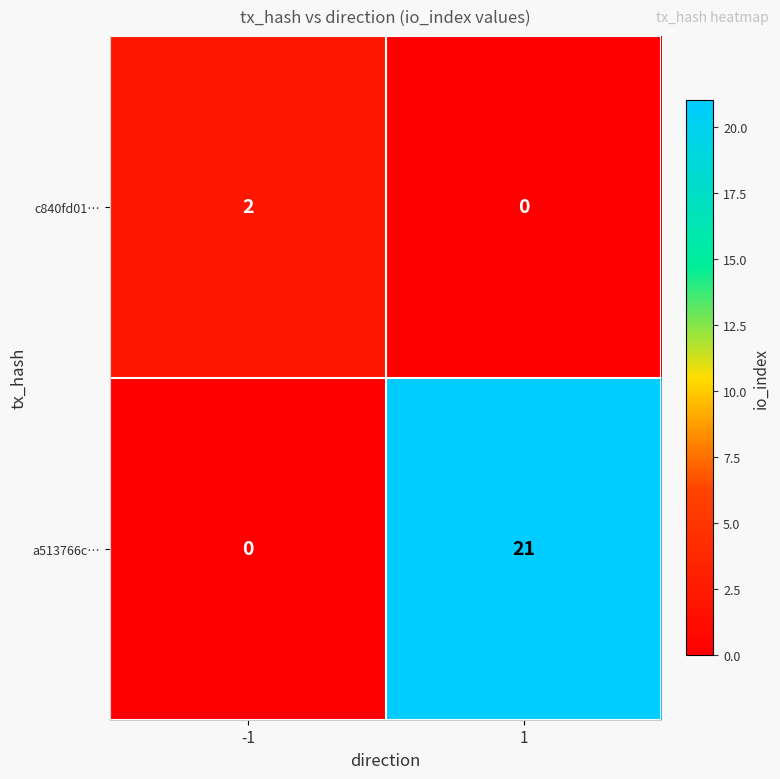

Reading left to right, transcribe all the data shown in this chart.

c840fd01…: 2	0
a513766c…: 0	21